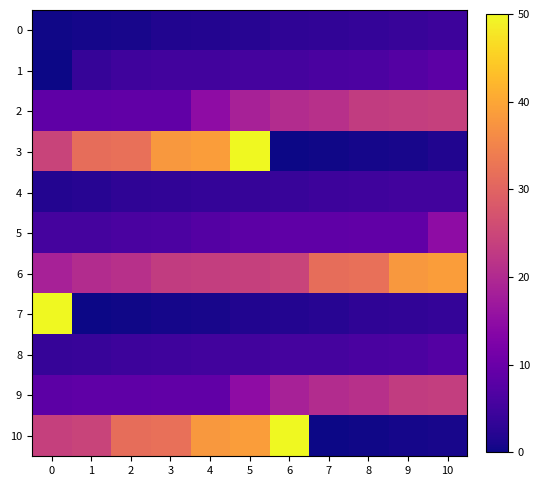

Which series has the widest spread of values?

3